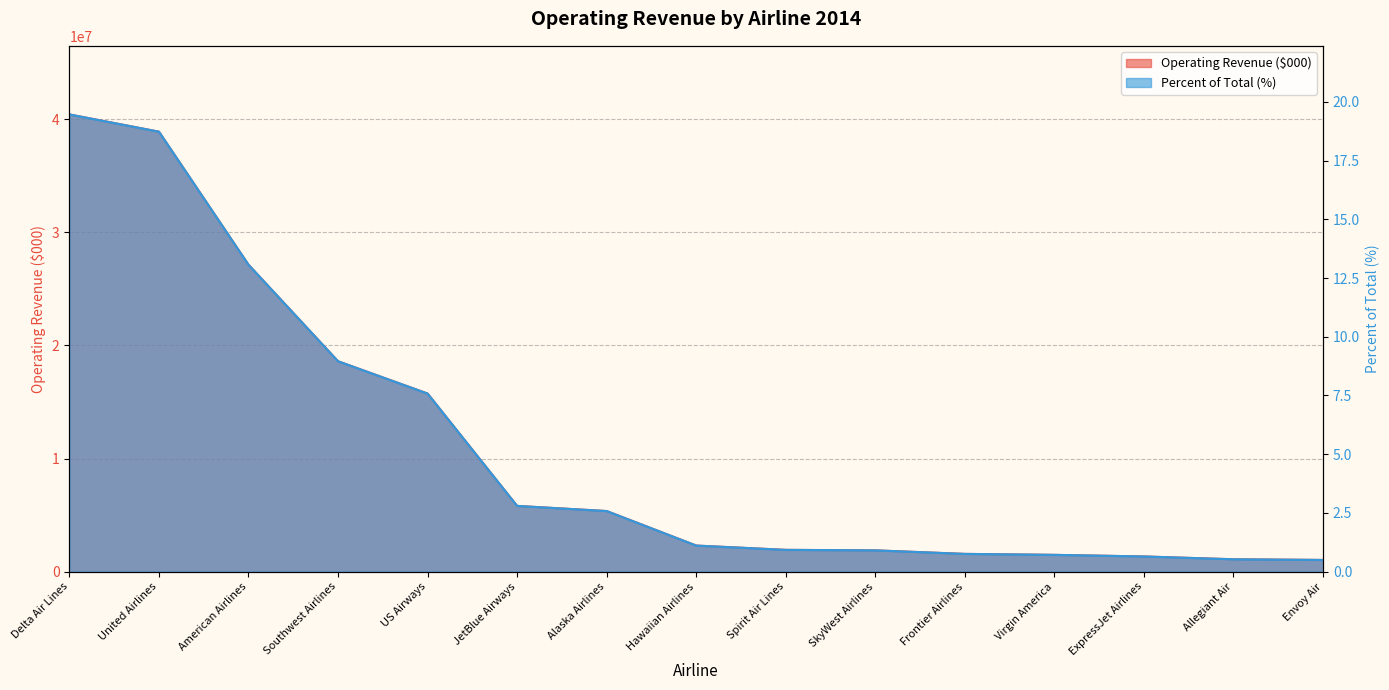

How many data points in Operating Revenue ($000) are less than 2311201?

7